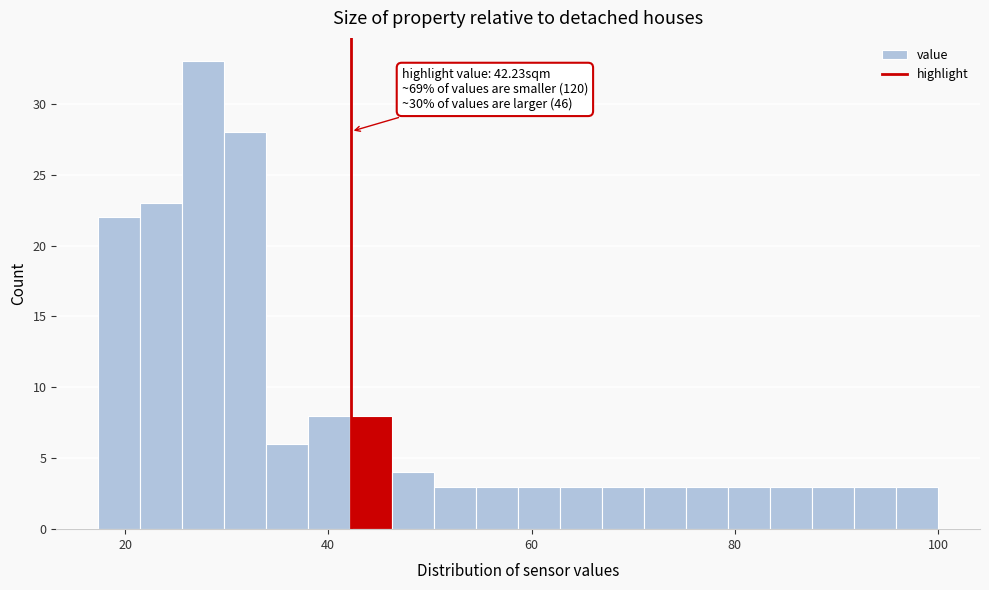

Read against the x-axis, roughly where is the centre of the tallest bar?

28